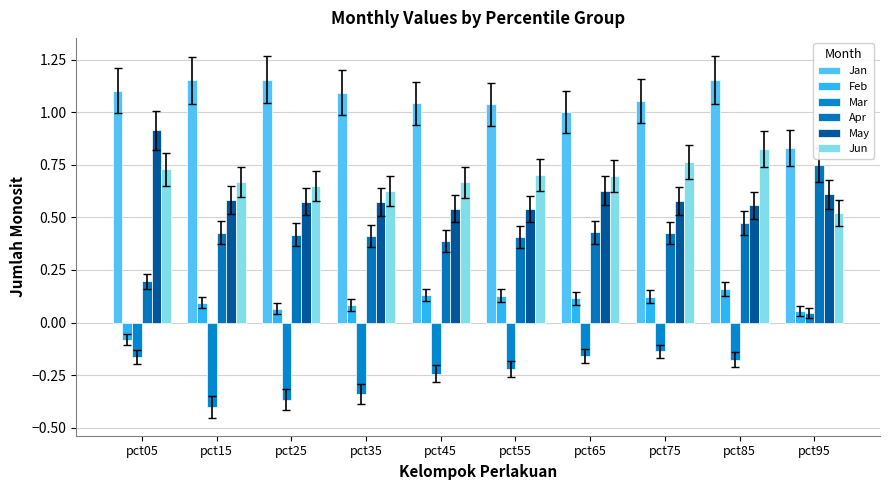

Is it true that Feb equals 0.0 at pct25?

False